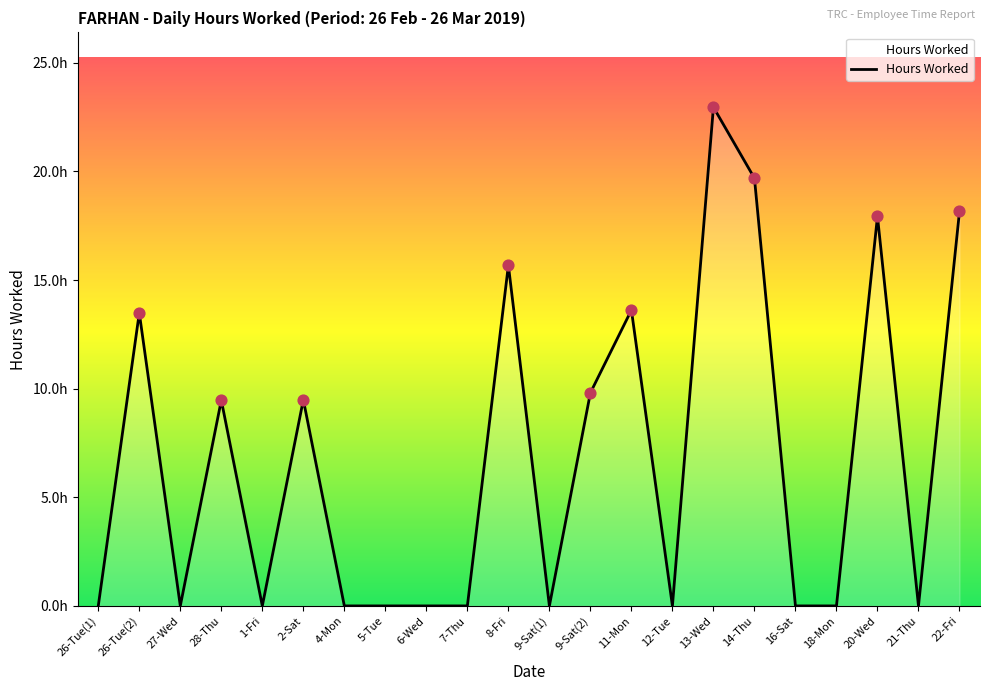

What is the change in value from 27-Wed to 22-Fri?

+18.2